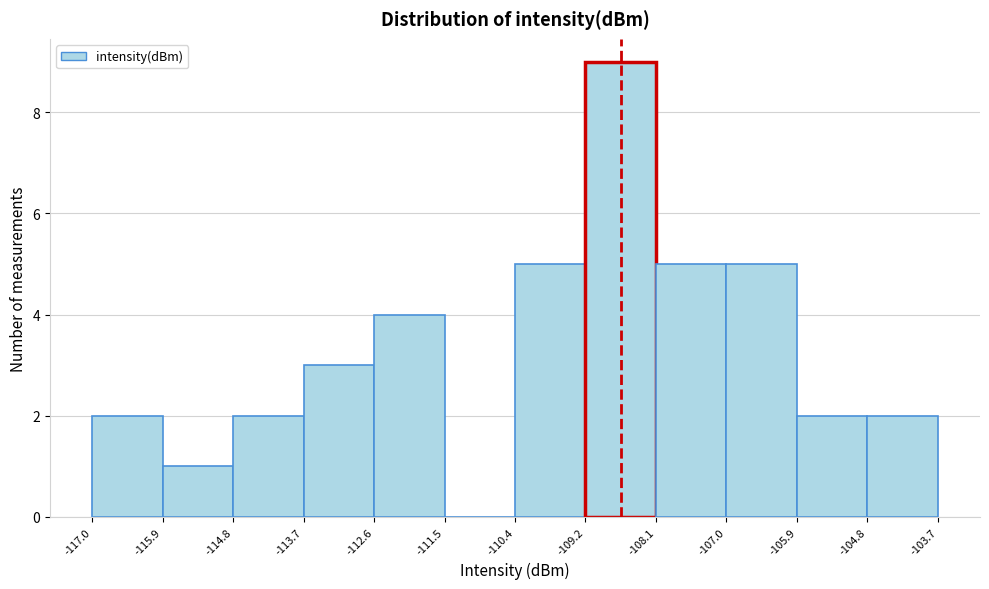

How tall is the bar that spans -109.2 to -108.1 on the x-axis? The values are not printed on the chart, so give them approximately, as read against the axis.

9